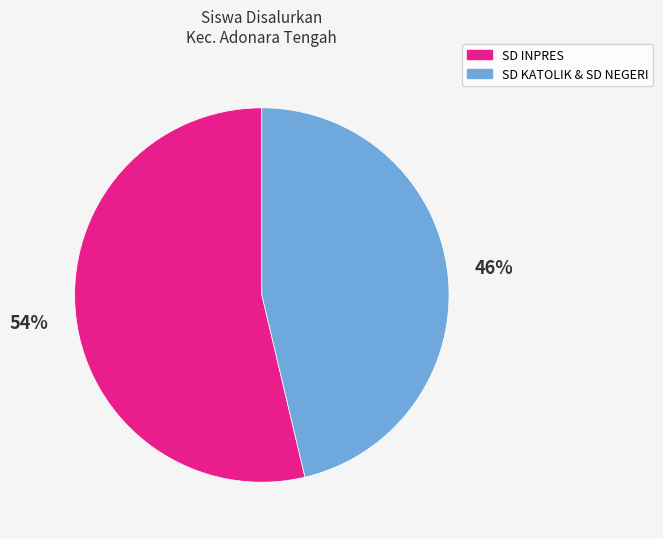

To the nearest percent, what is the average slice percentage?

50%